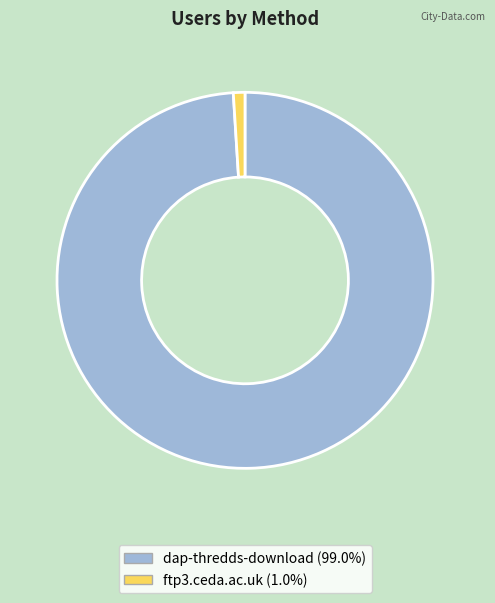

Which slice represents more than half of the pie?

dap-thredds-download